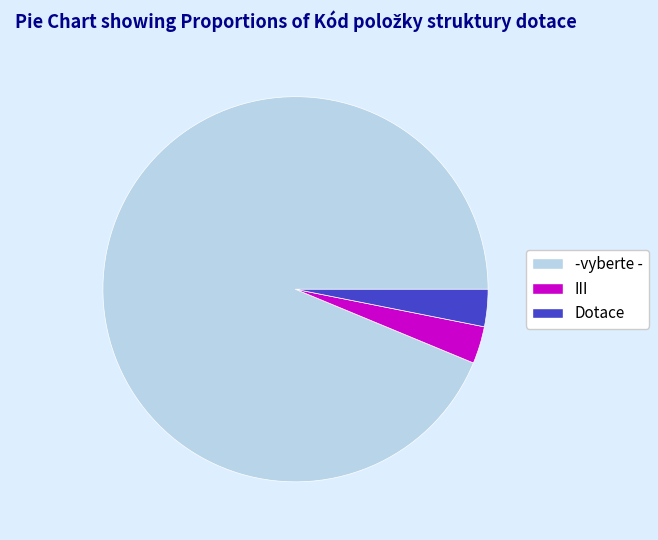

Combined, do -vyberte - and Dotace account for over 50%?

Yes